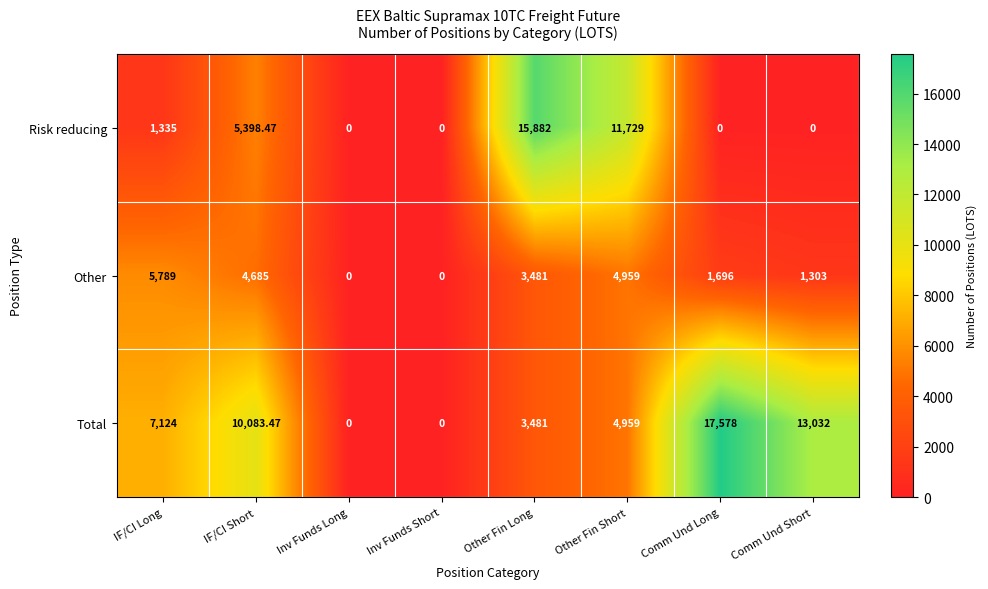

Count the number of categories in the chart.

8